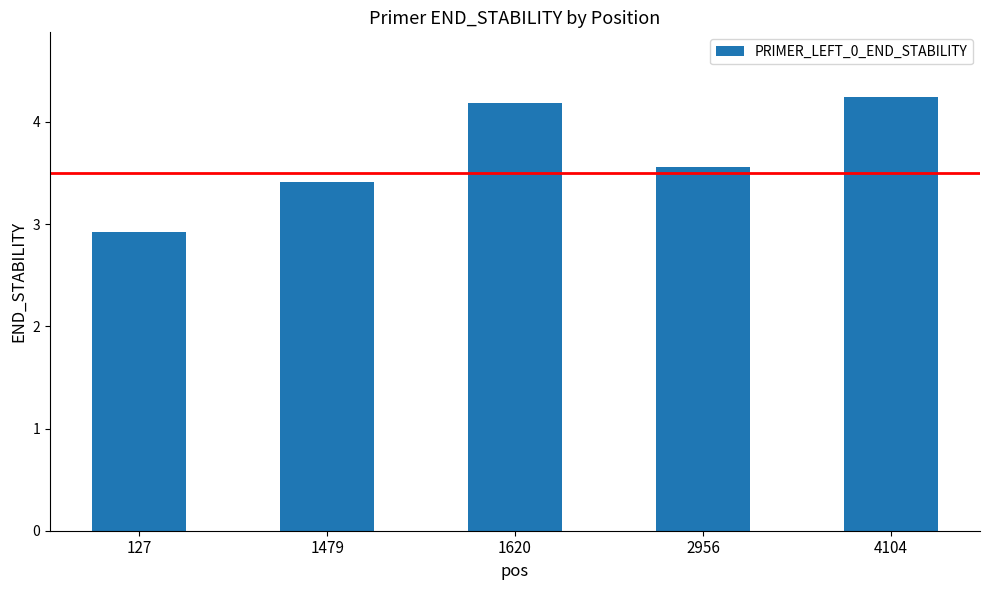

Which category has the lowest value across all series?

127